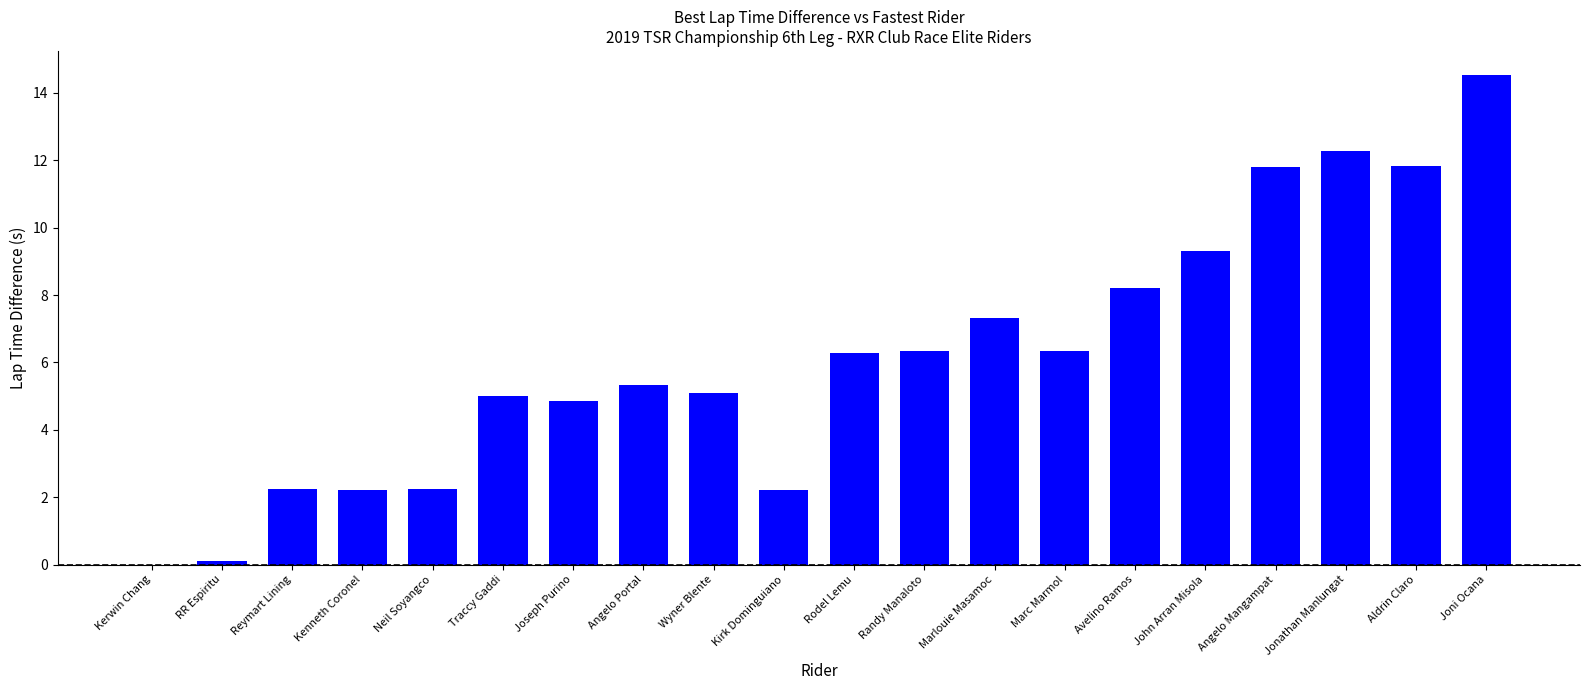

True or false: the data shows 7.8 at Traccy Gaddi.

False